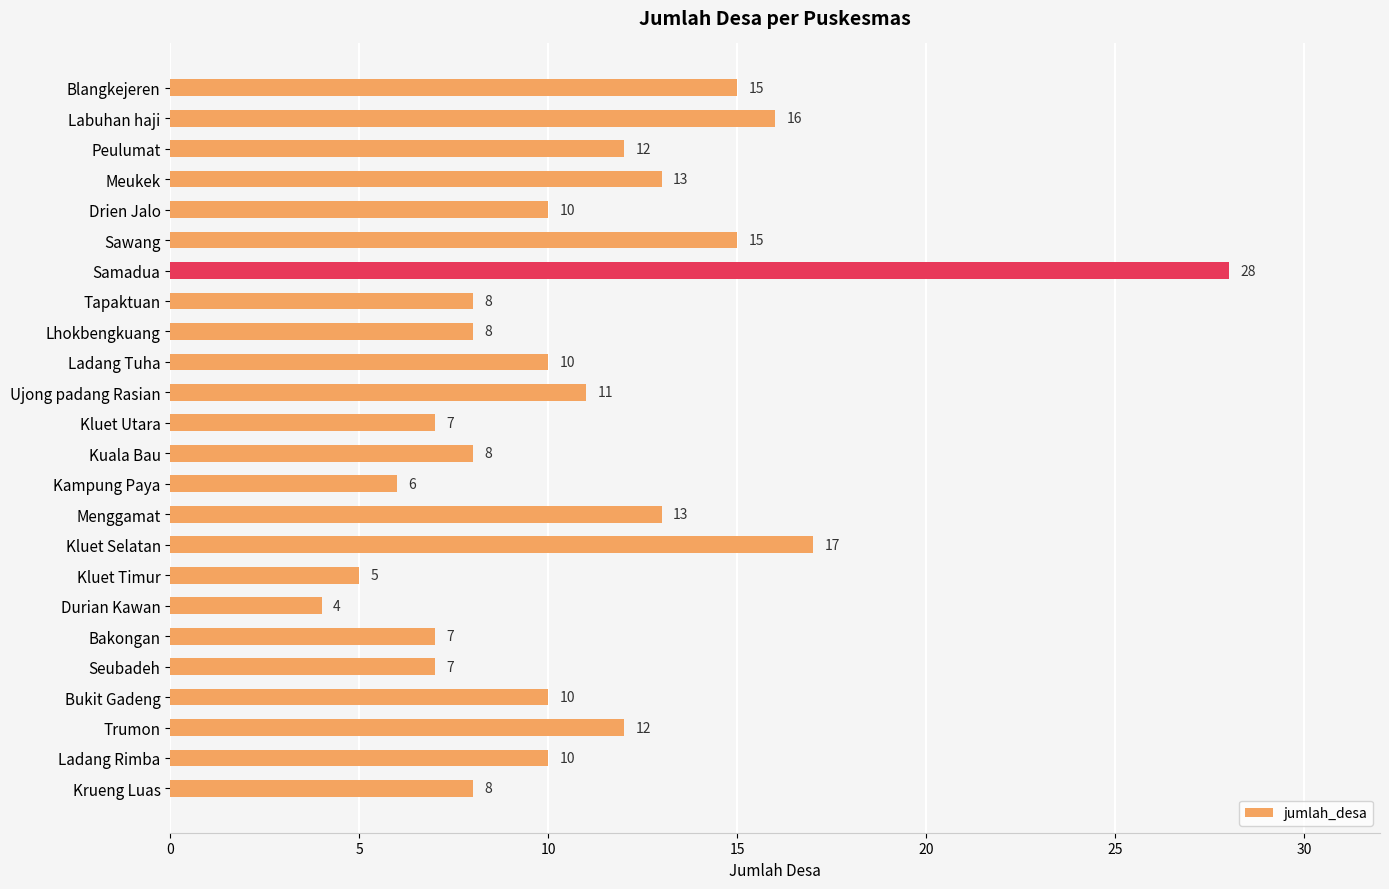

What is the change in value from Durian Kawan to Seubadeh?

+3